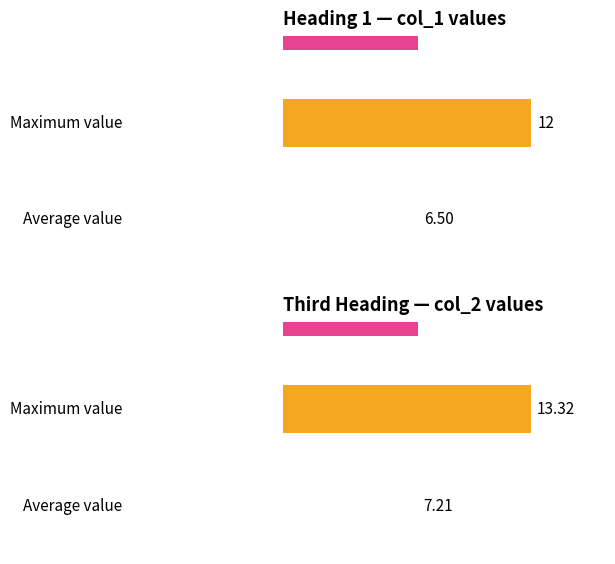

How many values in col_1 are above zero?

12